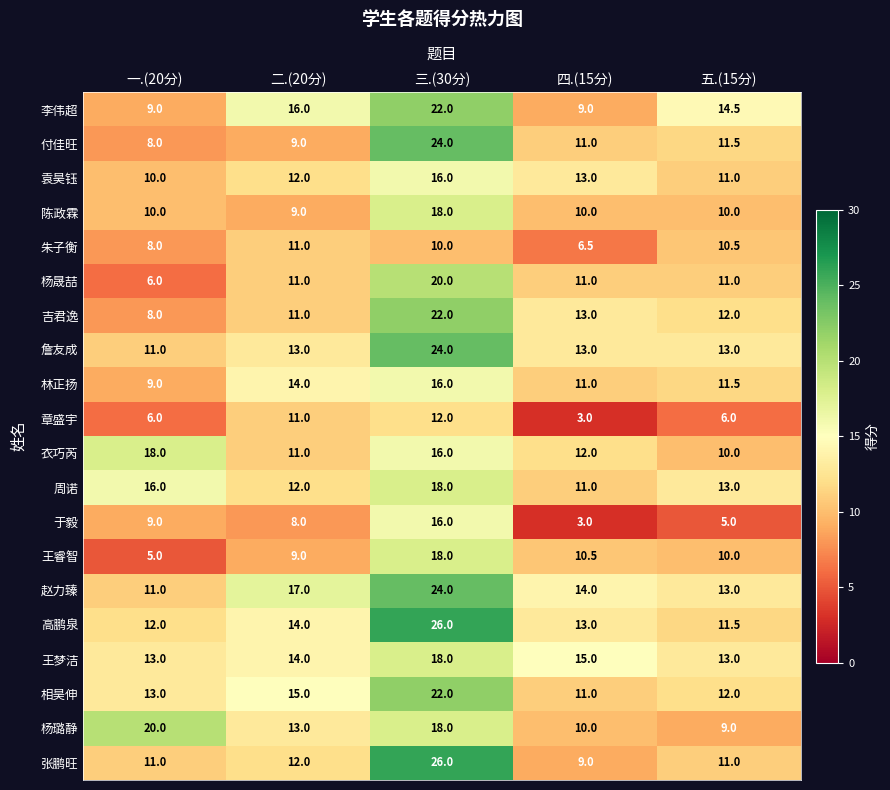

What is the difference between the highest and lowest values at 四.(15分)?

12.0